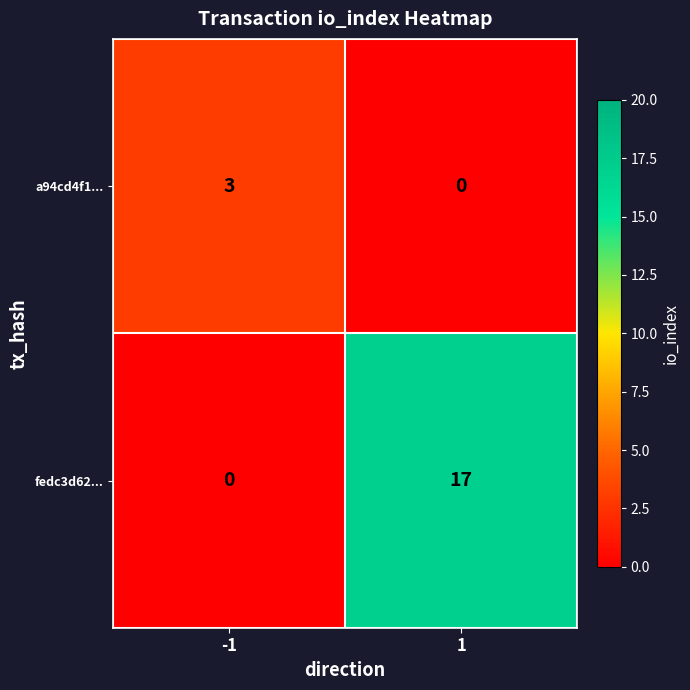

Is it true that a94cd4f1... equals 4 at -1?

False